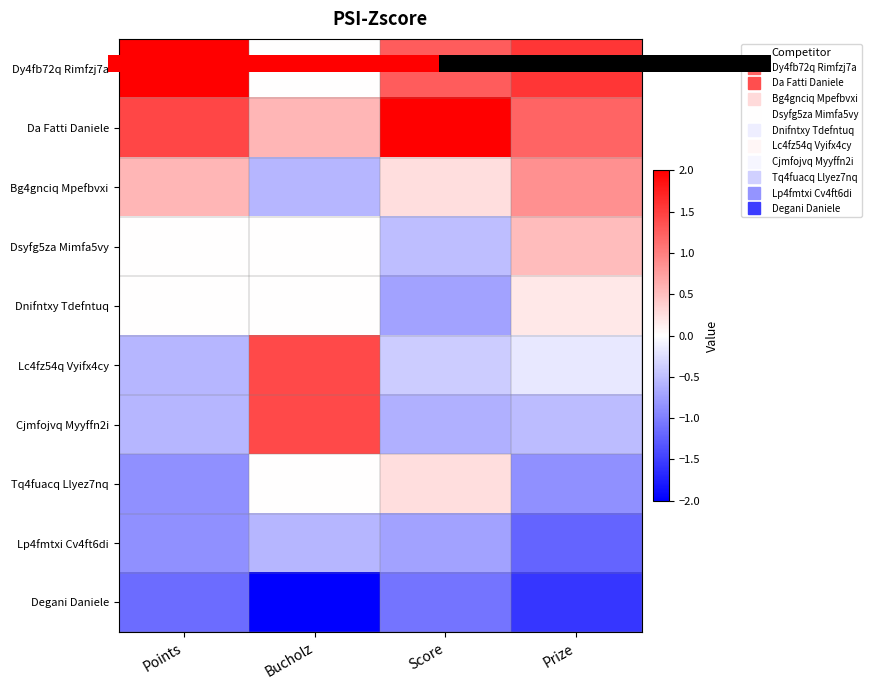

At which category is the sum across all series the highest?

Bucholz